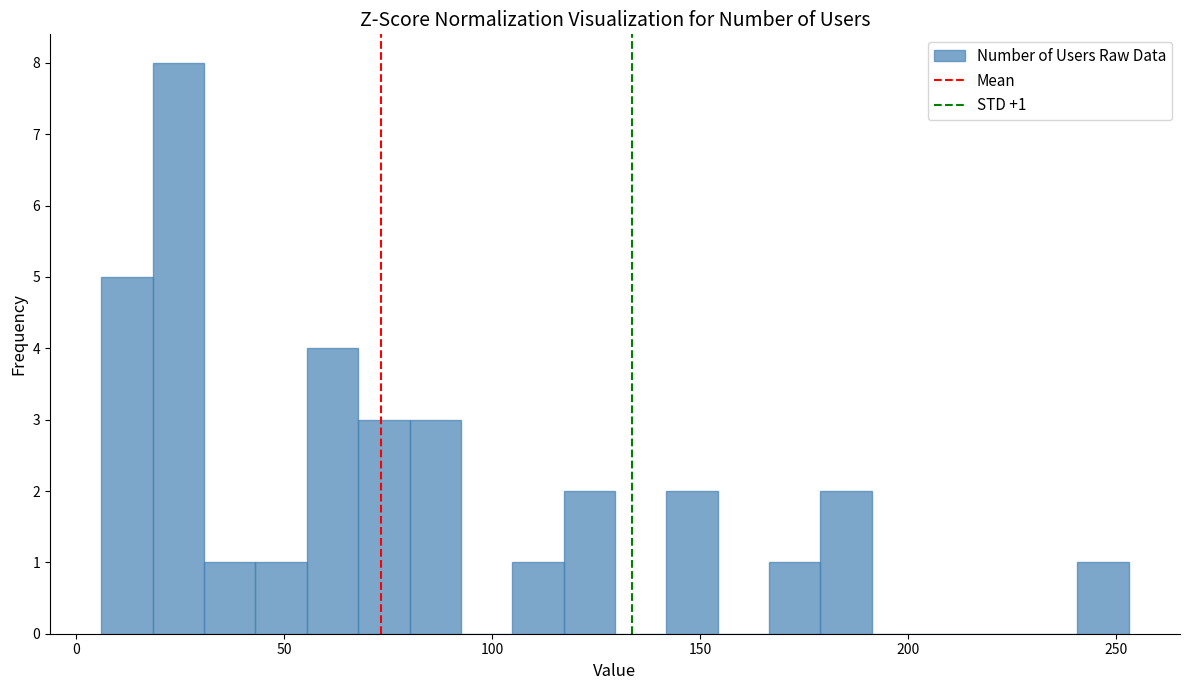

Around what value on the x-axis is the tallest bar? Give the approximate position of its centre, as read against the axis.

25